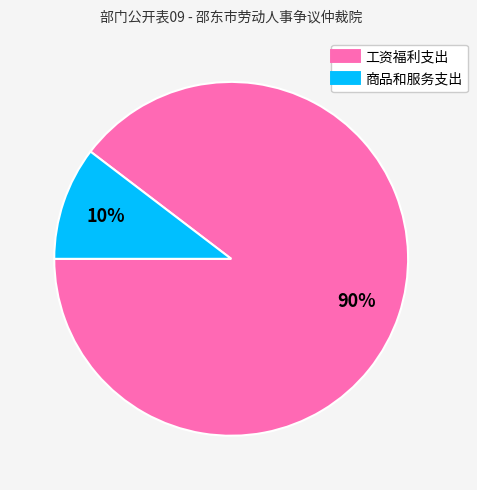

Do 工资福利支出 and 商品和服务支出 together represent more than half of the pie?

Yes